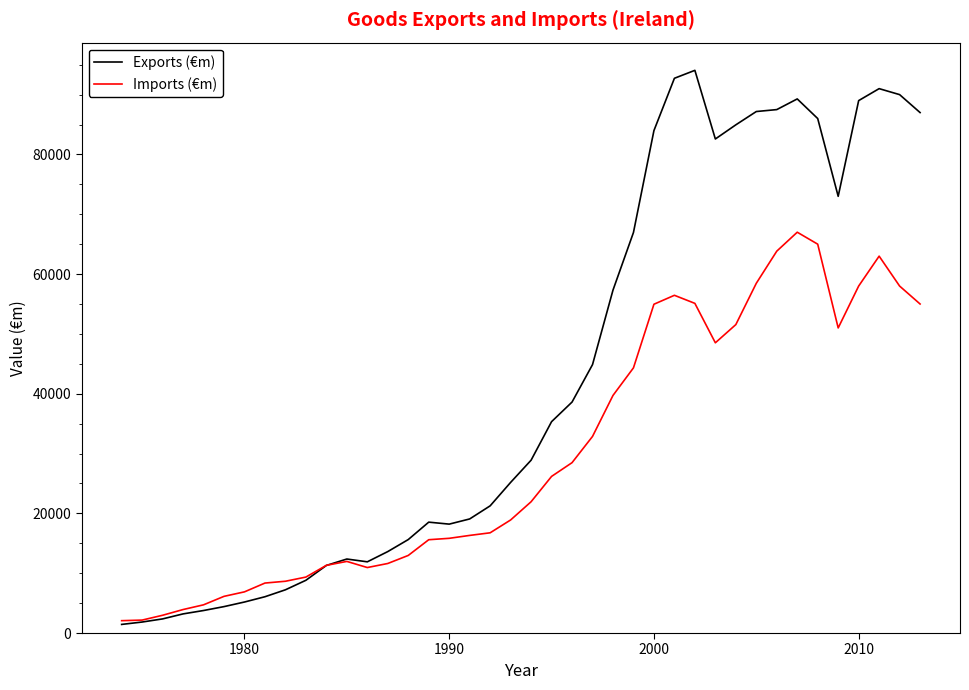

What is the greatest value displayed?

94058.9